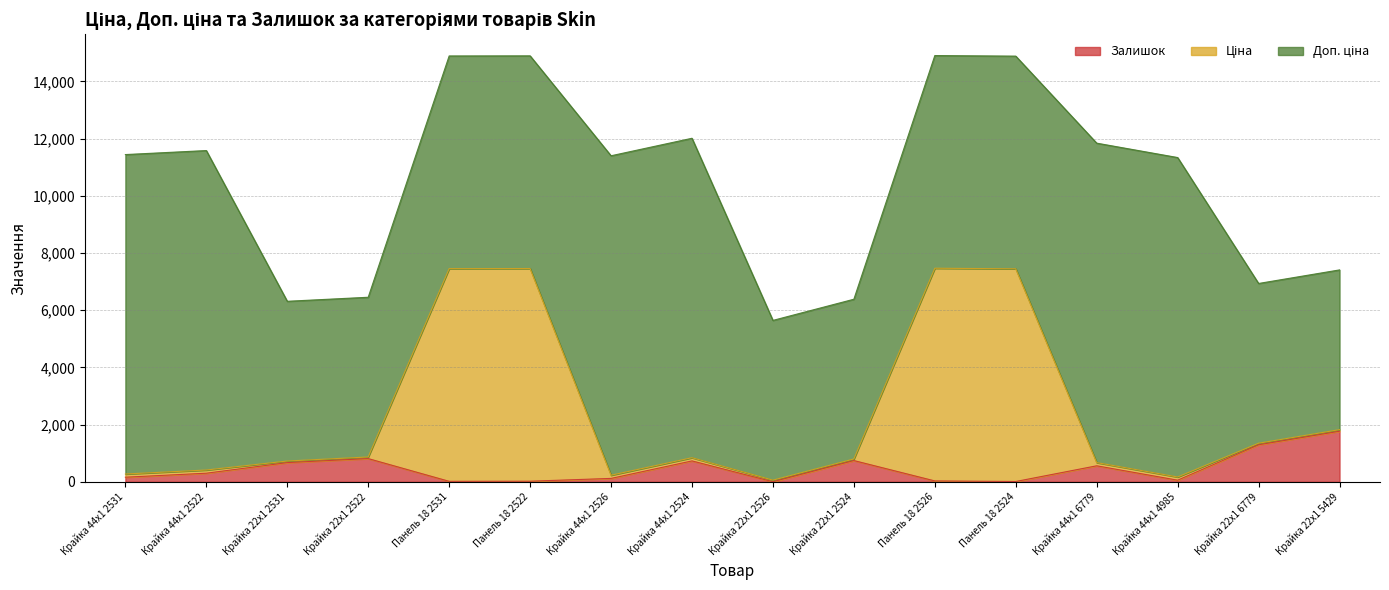

At which label does Залишок reach its peak?

Крайка 22x1 5429